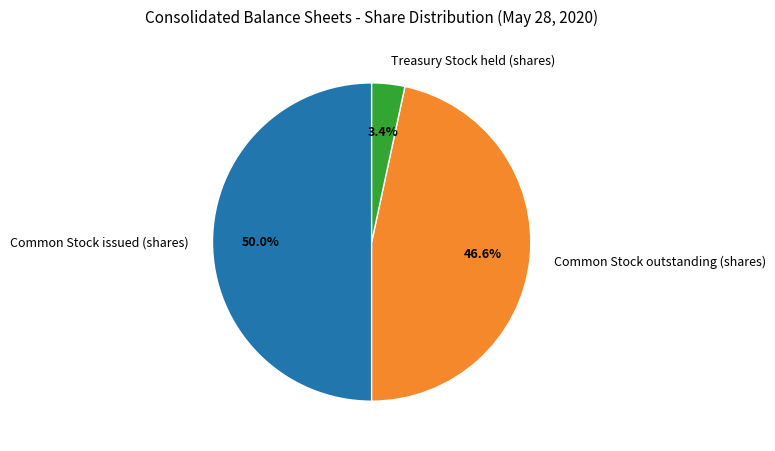

Which category has the biggest portion of the pie?

Common Stock issued (shares)